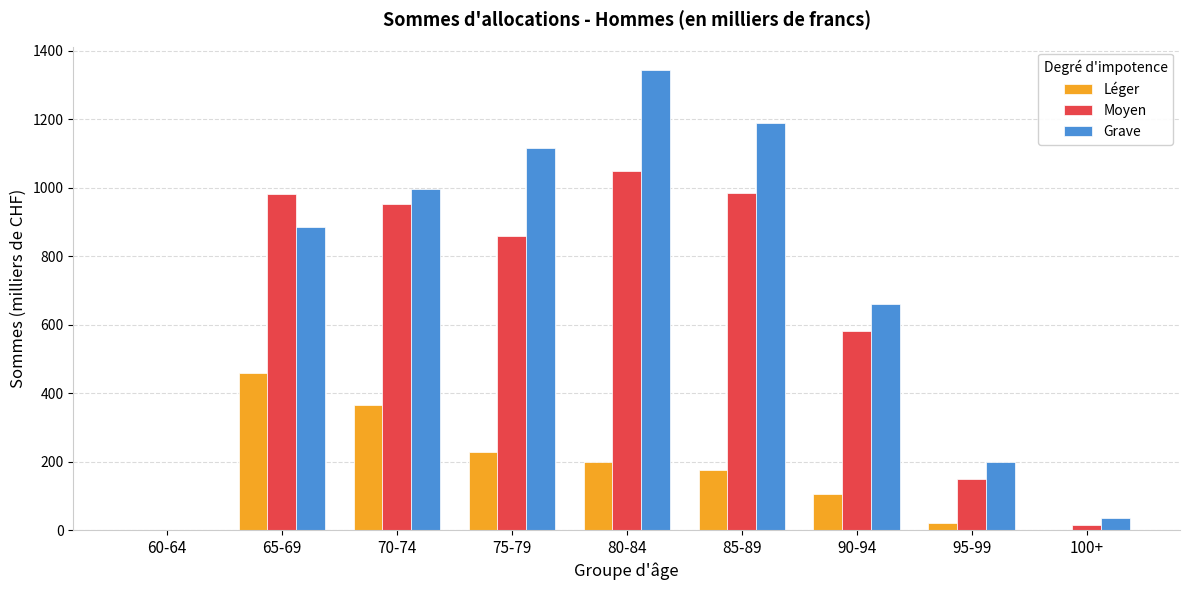

Are the bars horizontal?

No